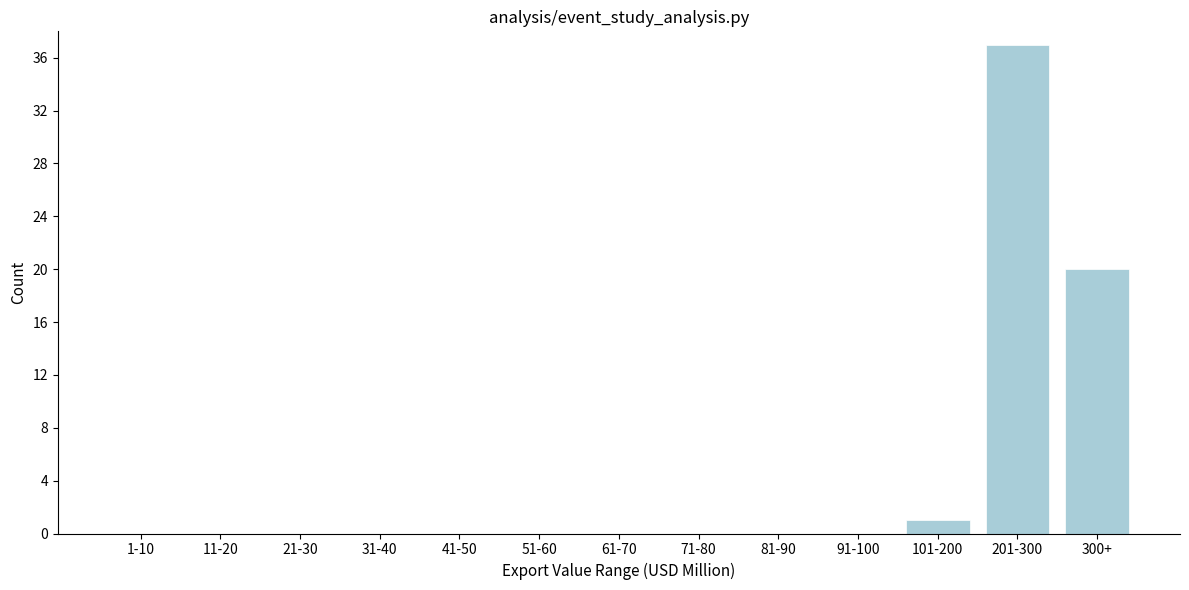

Reading left to right, what are all the values shown in this chart?

1-10=0	11-20=0	21-30=0	31-40=0	41-50=0	51-60=0	61-70=0	71-80=0	81-90=0	91-100=0	101-200=1	201-300=37	300+=20